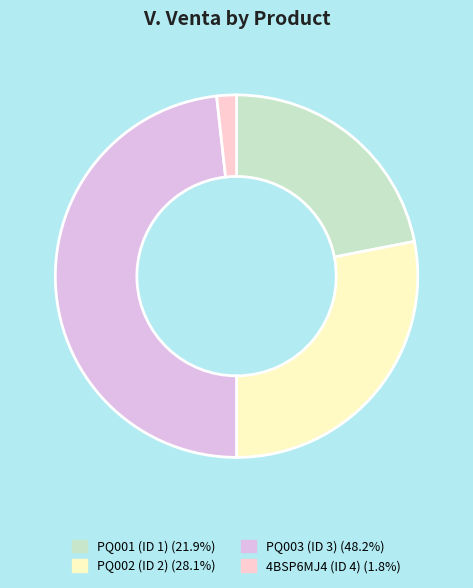

Is 4BSP6MJ4 (ID 4) the majority of the pie?

No